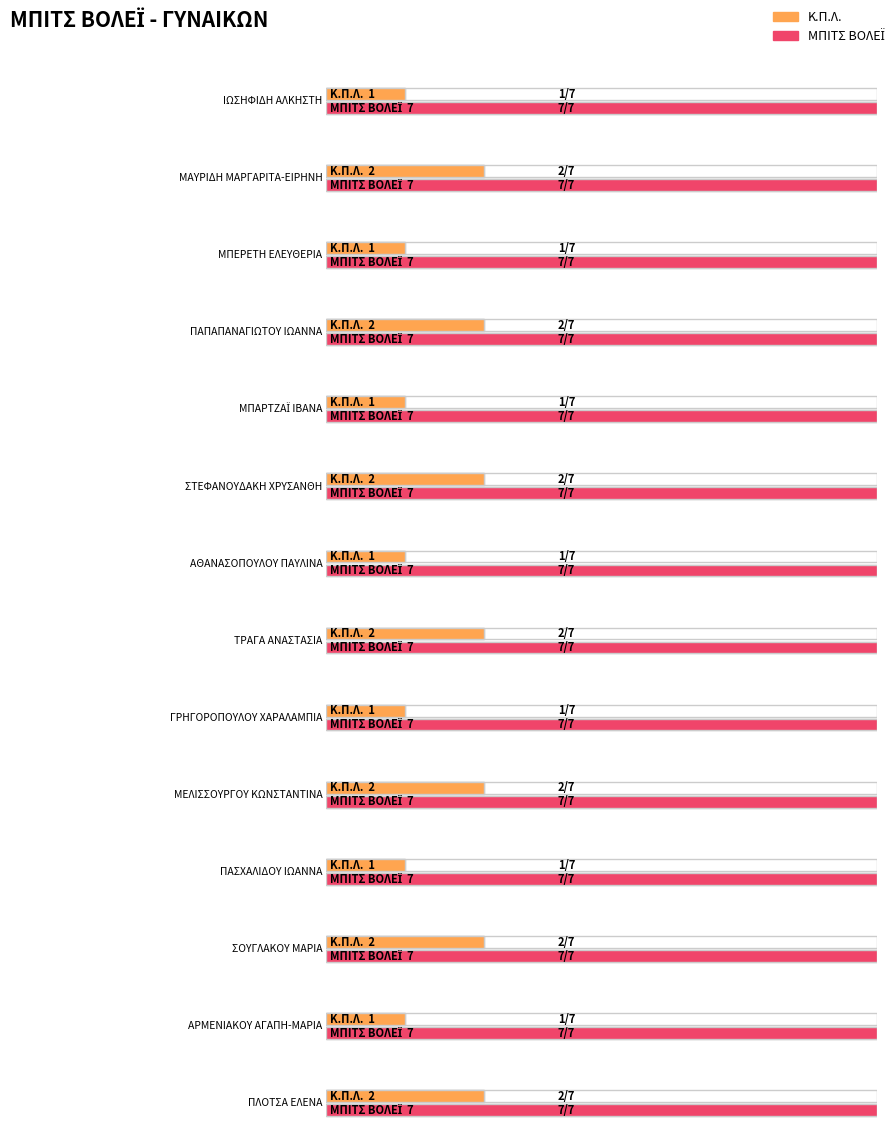

Which label corresponds to the smallest value in the chart?

ΙΩΣΗΦΙΔΗ ΑΛΚΗΣΤΗ